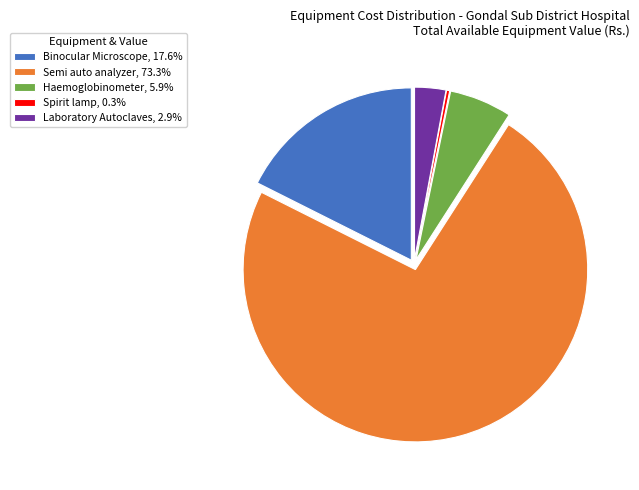

Which category has the smallest portion of the pie?

Spirit lamp